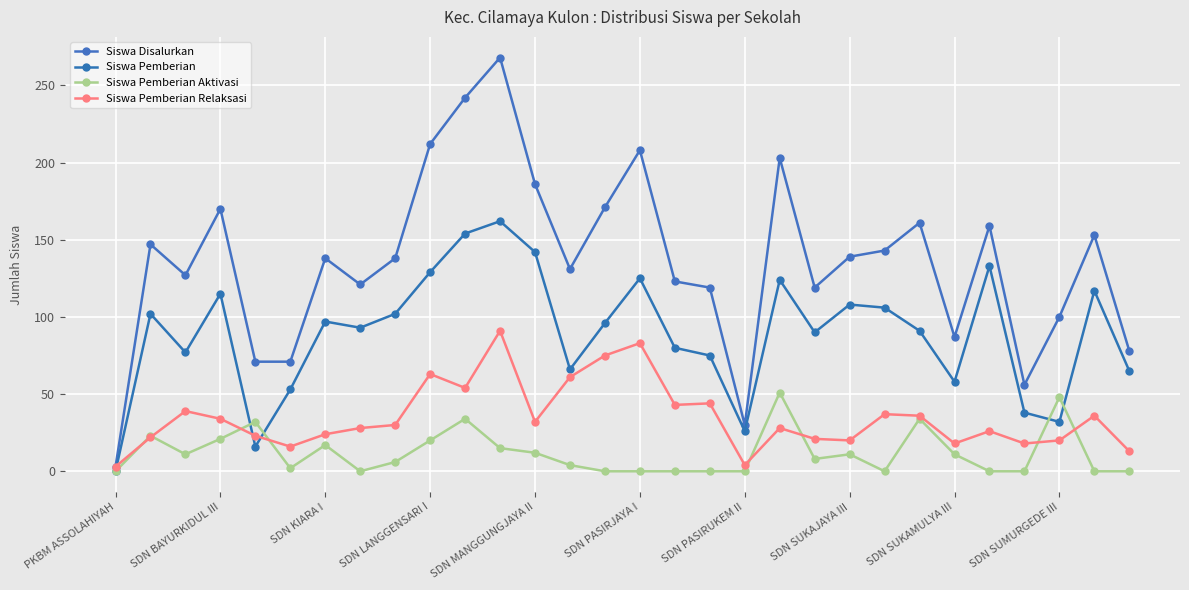

How many distinct data groups are displayed?

4